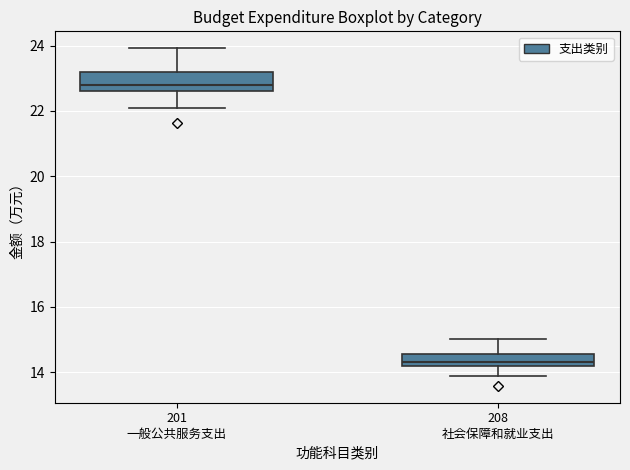

Which box has the lowest median line?

208 社会保障和就业支出